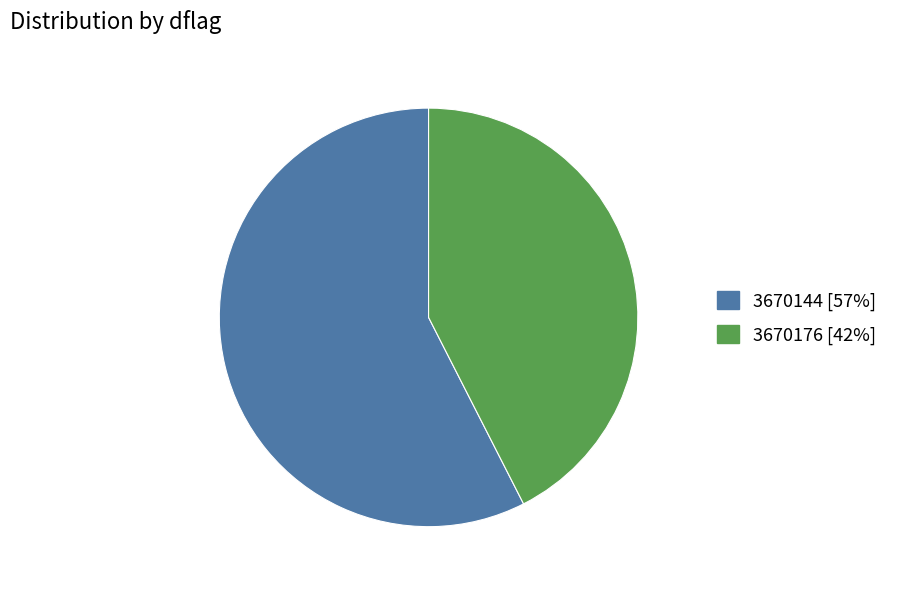

Is 3670144 the majority of the pie?

Yes